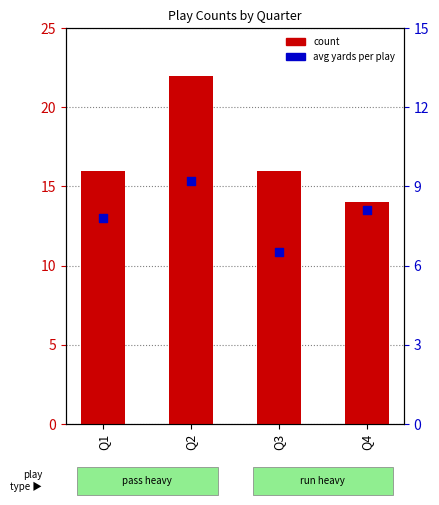

Which series reaches the minimum Y coordinate?

avg yards per play